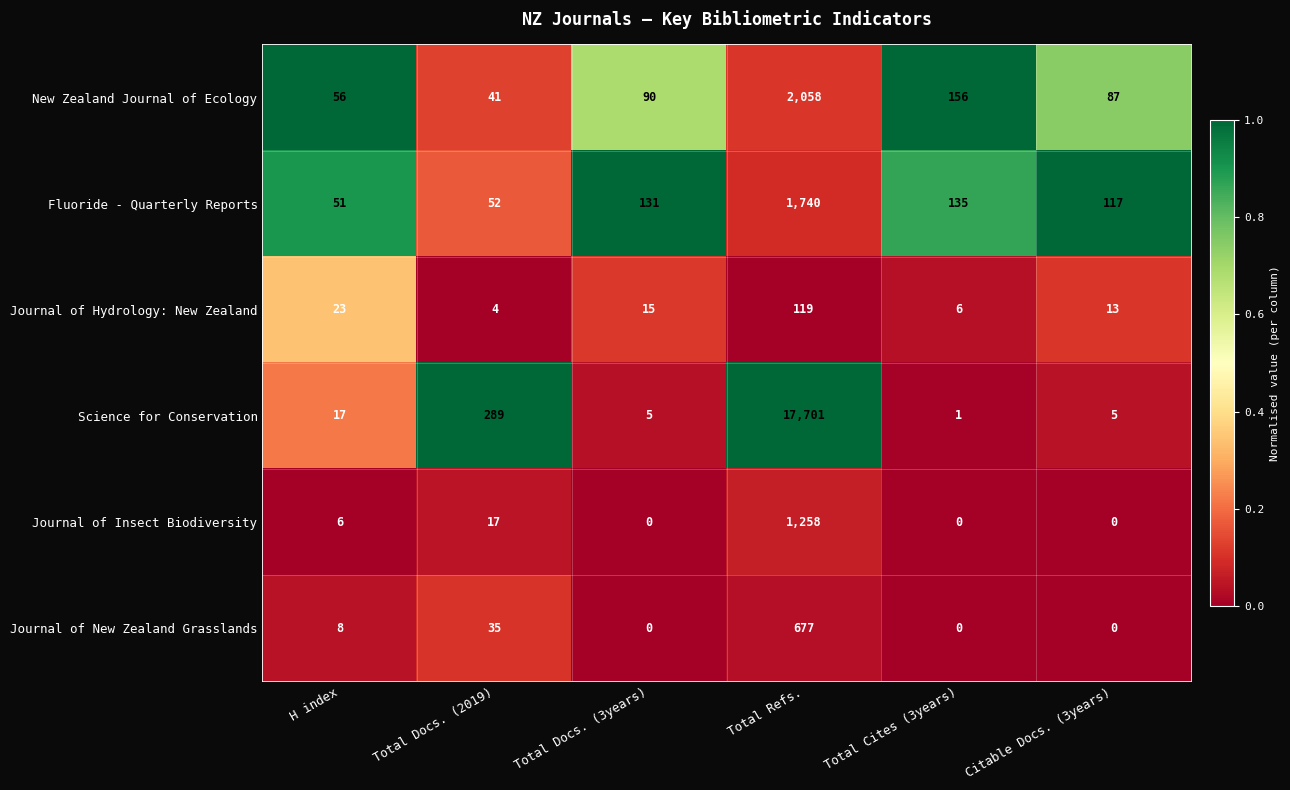

At which label does Fluoride - Quarterly Reports reach its minimum?

H index